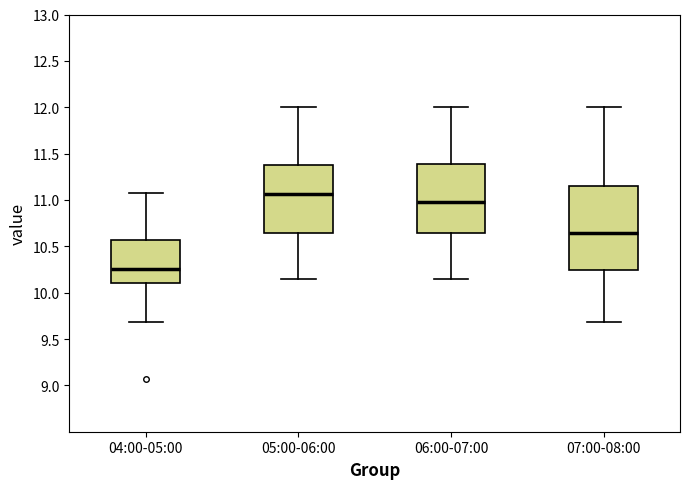

Reading left to right, transcribe this box plot: for each box, give where its median line is, the range the box spans, and where its two whiskers end, as read against the y-axis. The values are not printed on the chart, so give them approximately, as read against the axis.

04:00-05:00: median 10.25, box 10.10 to 10.55, whiskers 9.70 to 11.05
05:00-06:00: median 11.05, box 10.65 to 11.40, whiskers 10.15 to 12.00
06:00-07:00: median 11.00, box 10.65 to 11.40, whiskers 10.15 to 12.00
07:00-08:00: median 10.65, box 10.25 to 11.15, whiskers 9.70 to 12.00